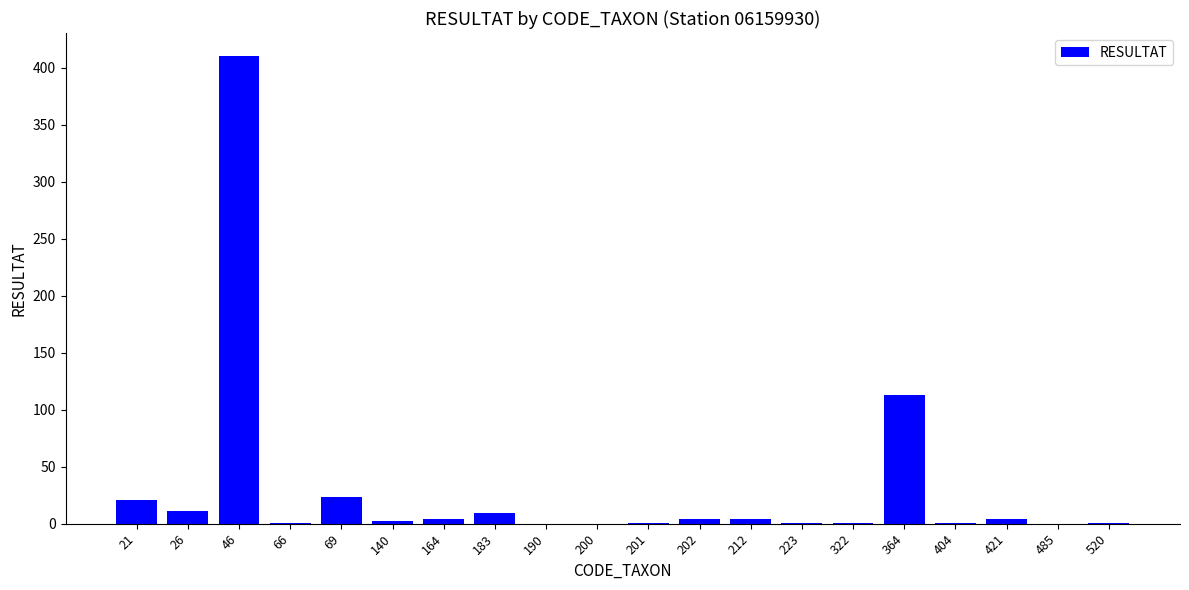

The chart shows a value of 113 at 364. True or false?

True